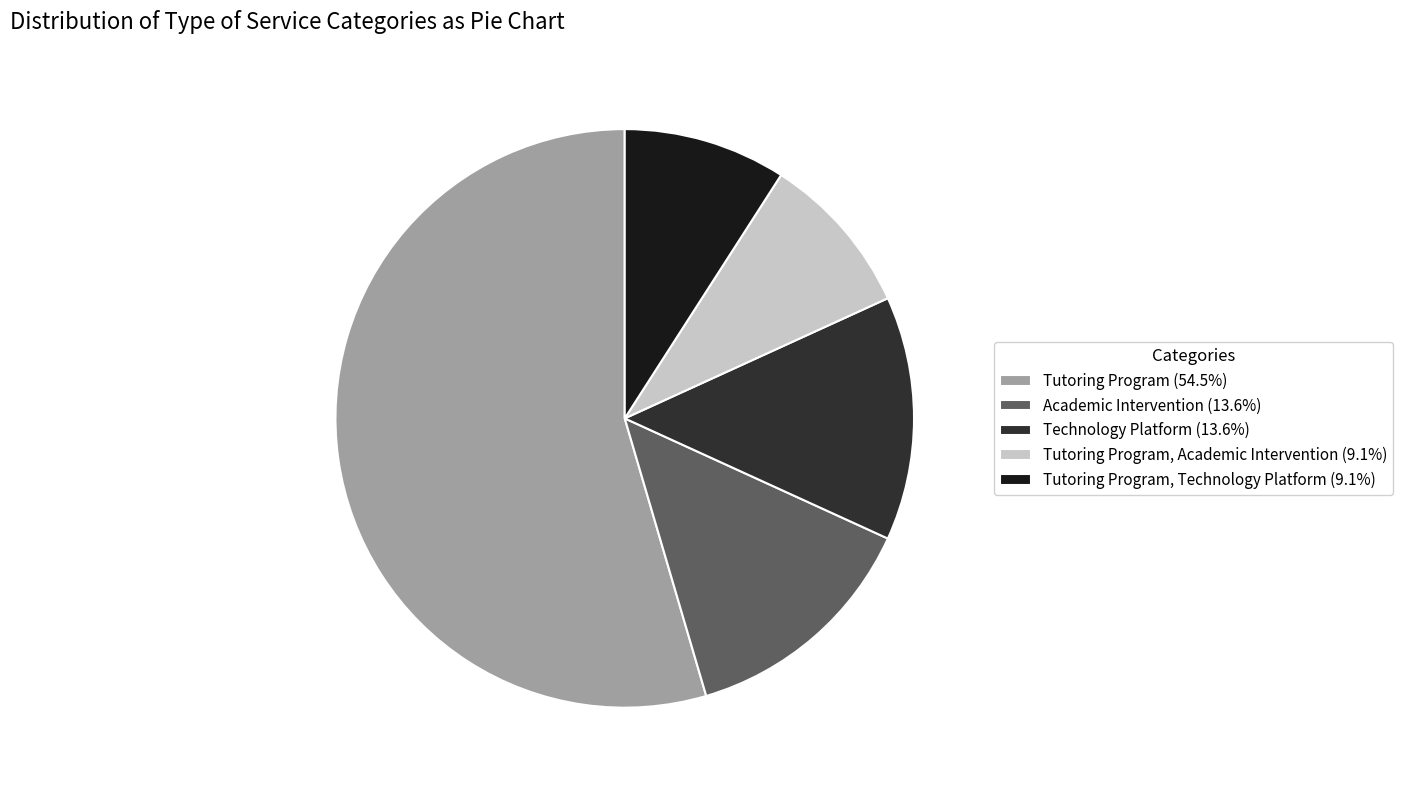

Combined, do Academic Intervention (13.6%) and Tutoring Program, Academic Intervention (9.1%) account for over 50%?

No